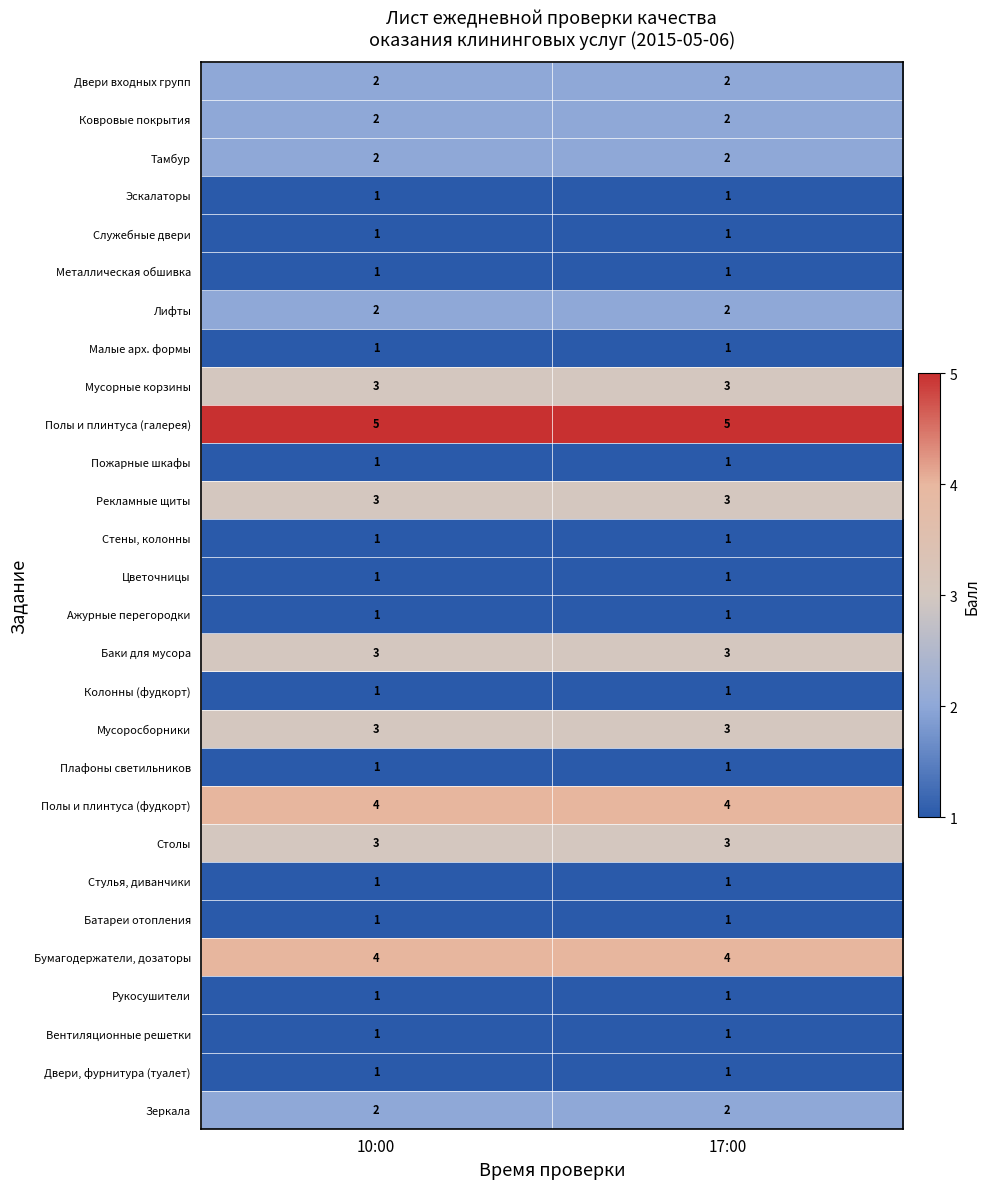

Which series has the largest total across all categories?

Полы и плинтуса (галерея)